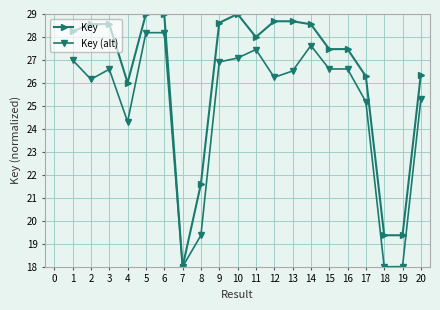

What is the value of the Key point at the 17th from the left?

26.3